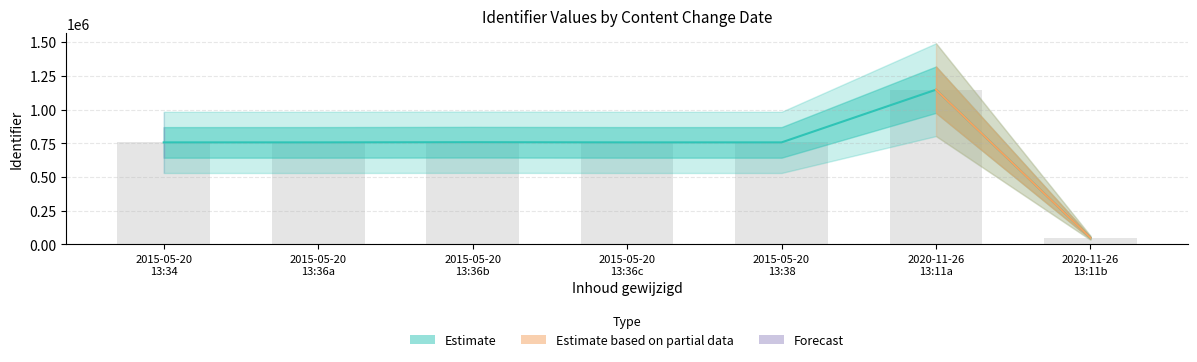

Rank the categories by value from lowest to highest.

2020-11-26, 2015-05-20, 2015-05-20, 2015-05-20, 2015-05-20, 2015-05-20, 2015-05-20, 2020-11-26